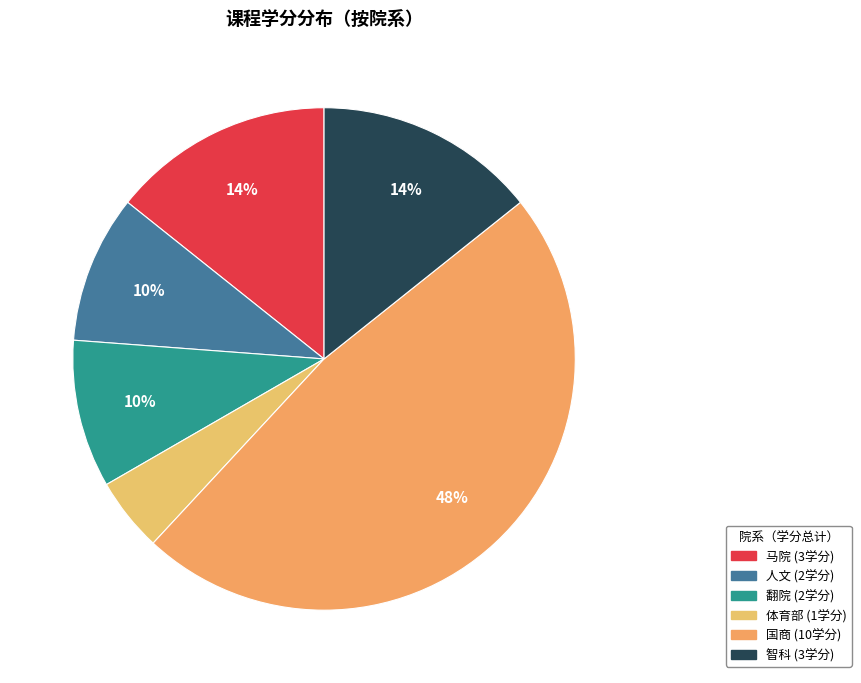

How many slices are in this pie chart?

6